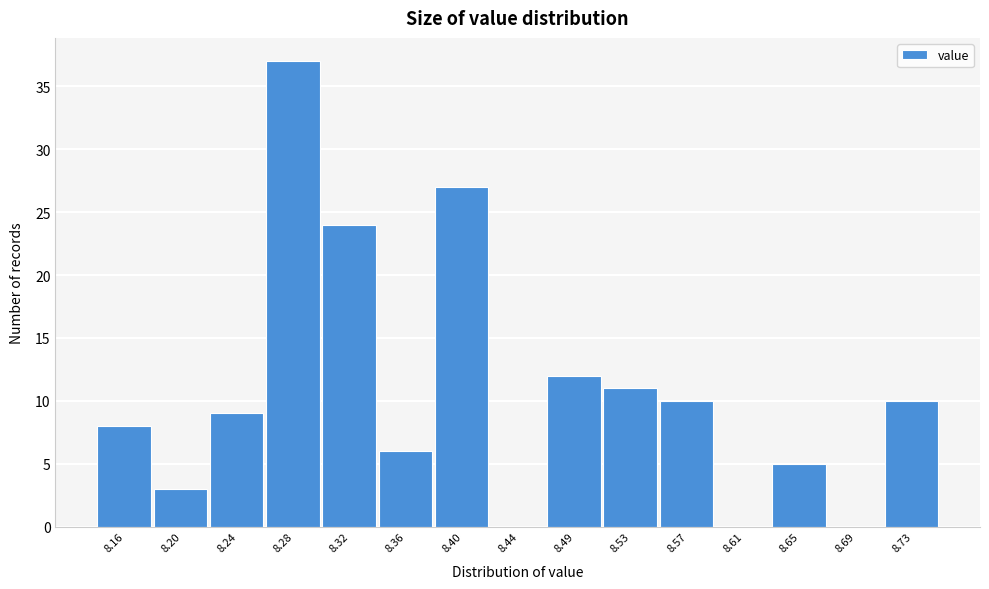

Reading left to right, what are all the values shown in this chart?

8.16=8	8.20=3	8.24=9	8.28=37	8.32=24	8.36=6	8.40=27	8.44=0	8.49=12	8.53=11	8.57=10	8.61=0	8.65=5	8.69=0	8.73=10